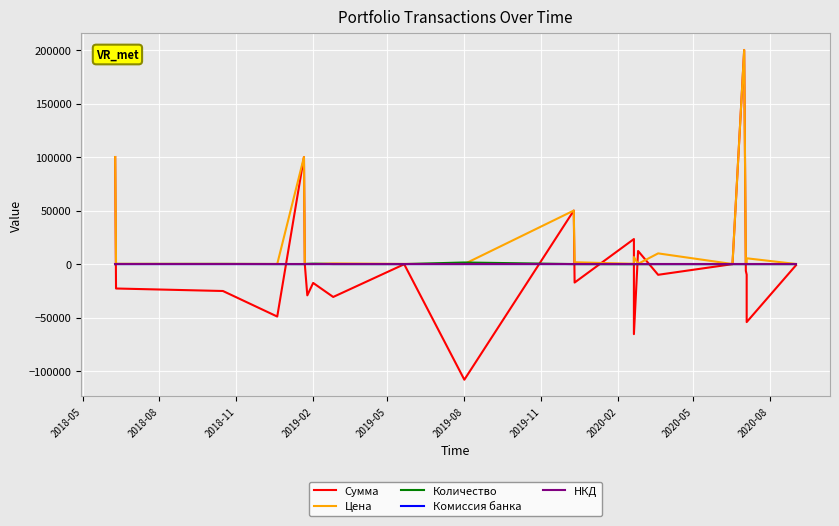

What is the minimum value for Цена?

44.0